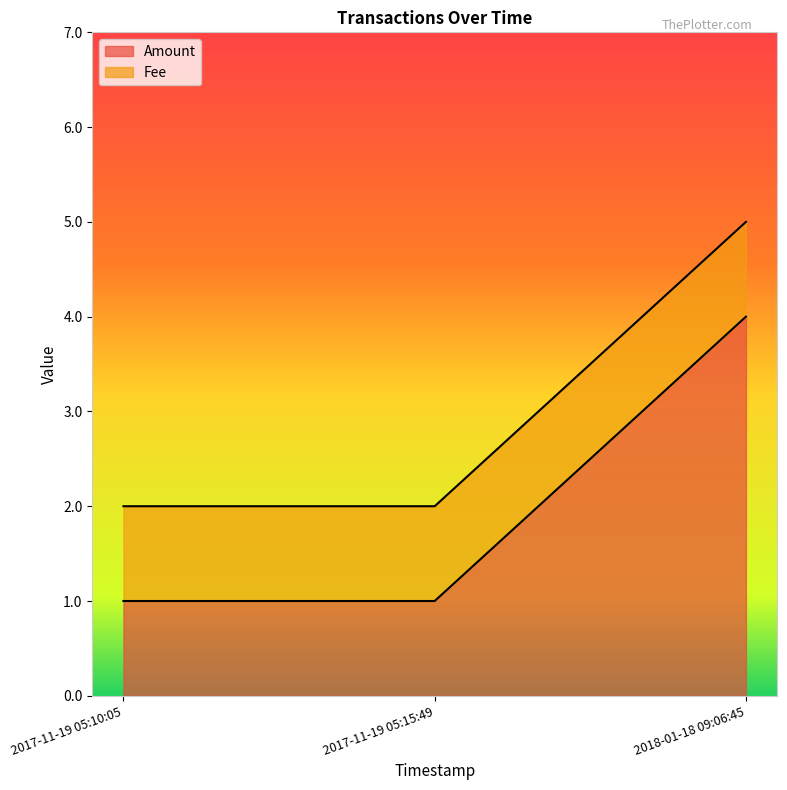

Does the chart have visible grid lines?

No